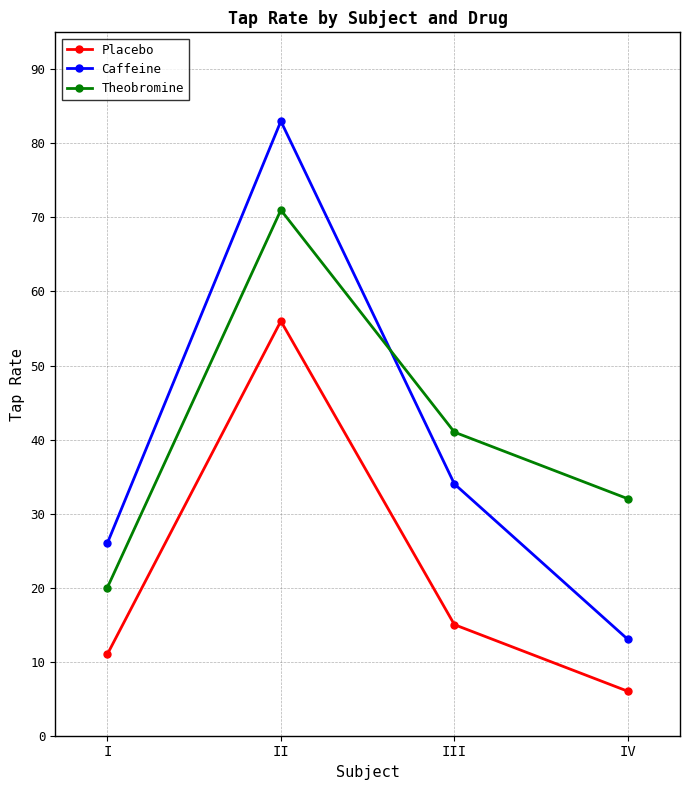

Rank the series by their maximum value, from highest to lowest.

Caffeine, Theobromine, Placebo